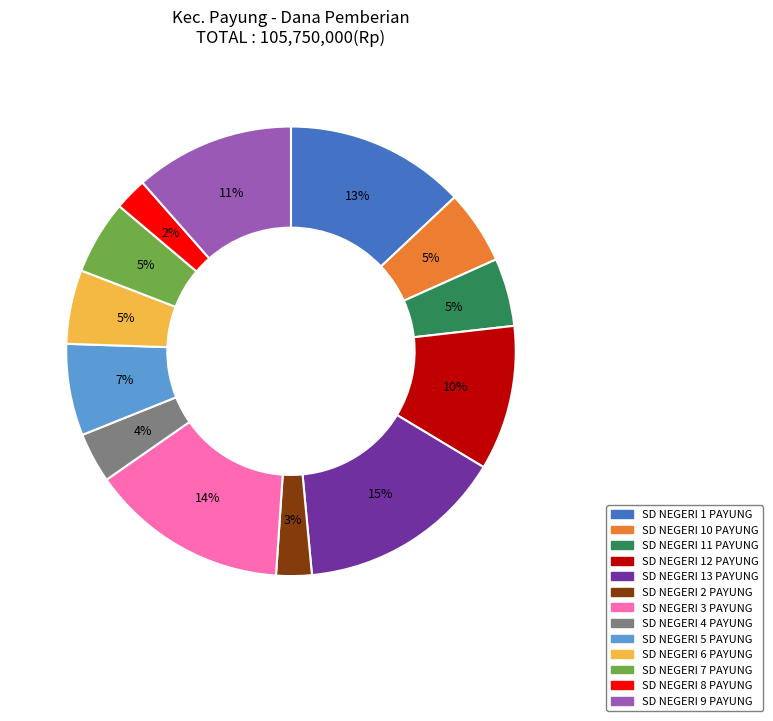

What percentage is the SD NEGERI 1 PAYUNG slice, to the nearest percent?

13%